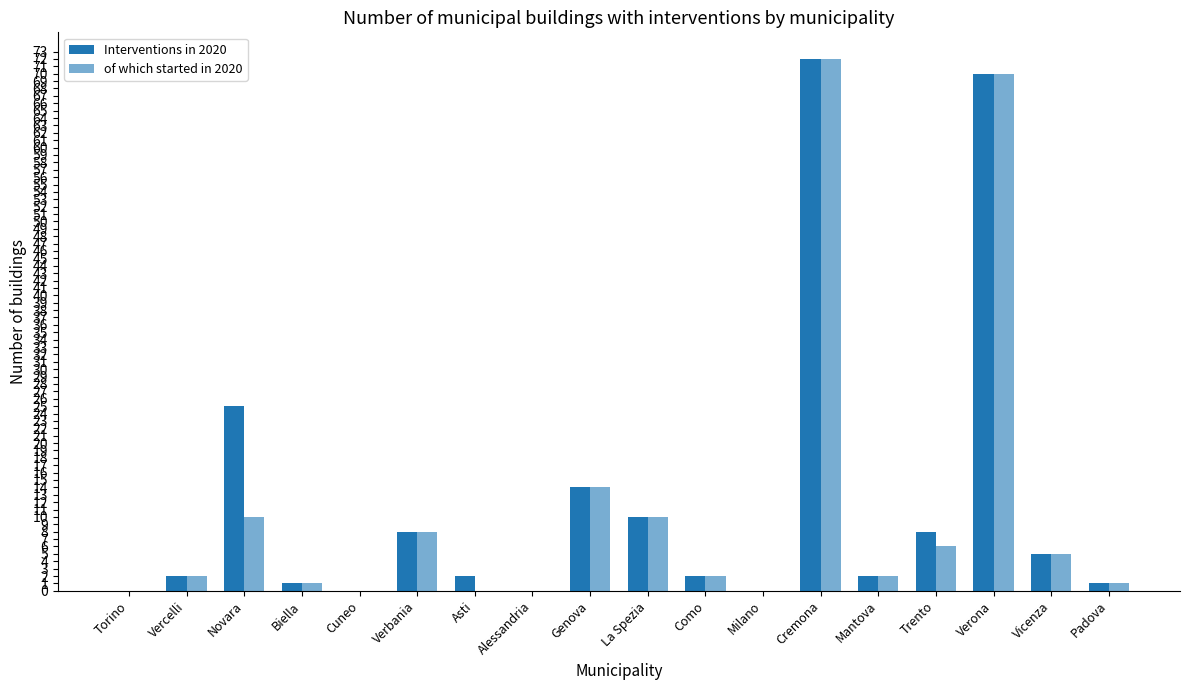

Reading left to right, what are all the values shown in this chart?

Interventions in 2020: 0	2	25	1	0	8	2	0	14	10	2	0	72	2	8	70	5	1
of which started in 2020: 0	2	10	1	0	8	0	0	14	10	2	0	72	2	6	70	5	1